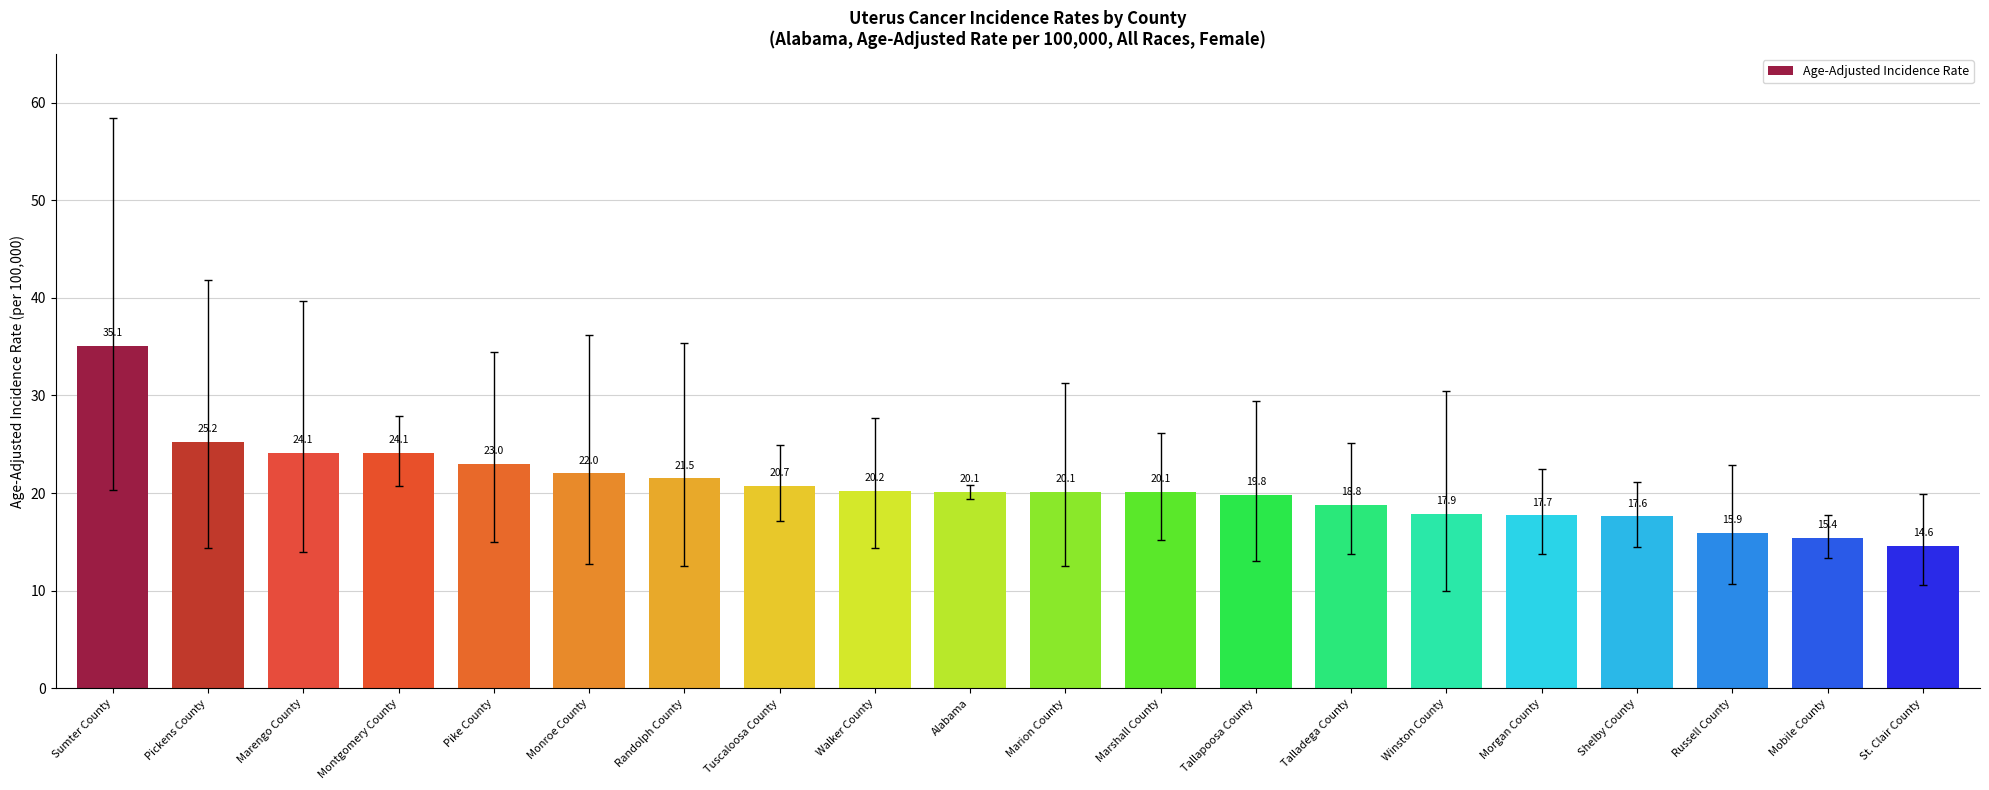

Reading left to right, what are all the values shown in this chart?

35.1	25.2	24.1	24.1	23.0	22.0	21.5	20.7	20.2	20.1	20.1	20.1	19.8	18.8	17.9	17.7	17.6	15.9	15.4	14.6